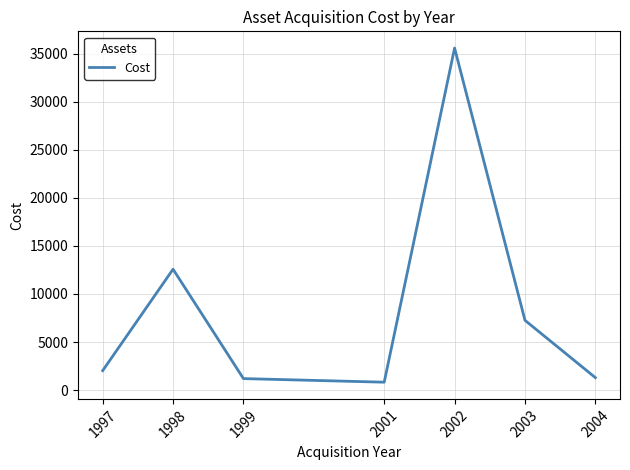

How many interior local valleys (lower than both neighbors) does the data have?

1